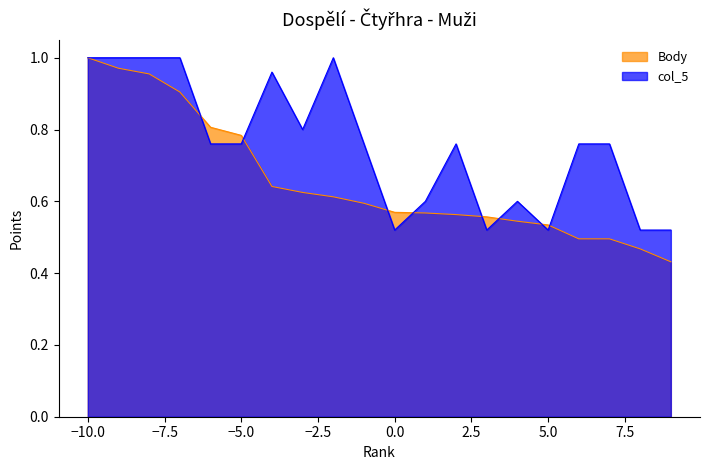

List the series in order of their overall mean, lowest first.

Body, col_5